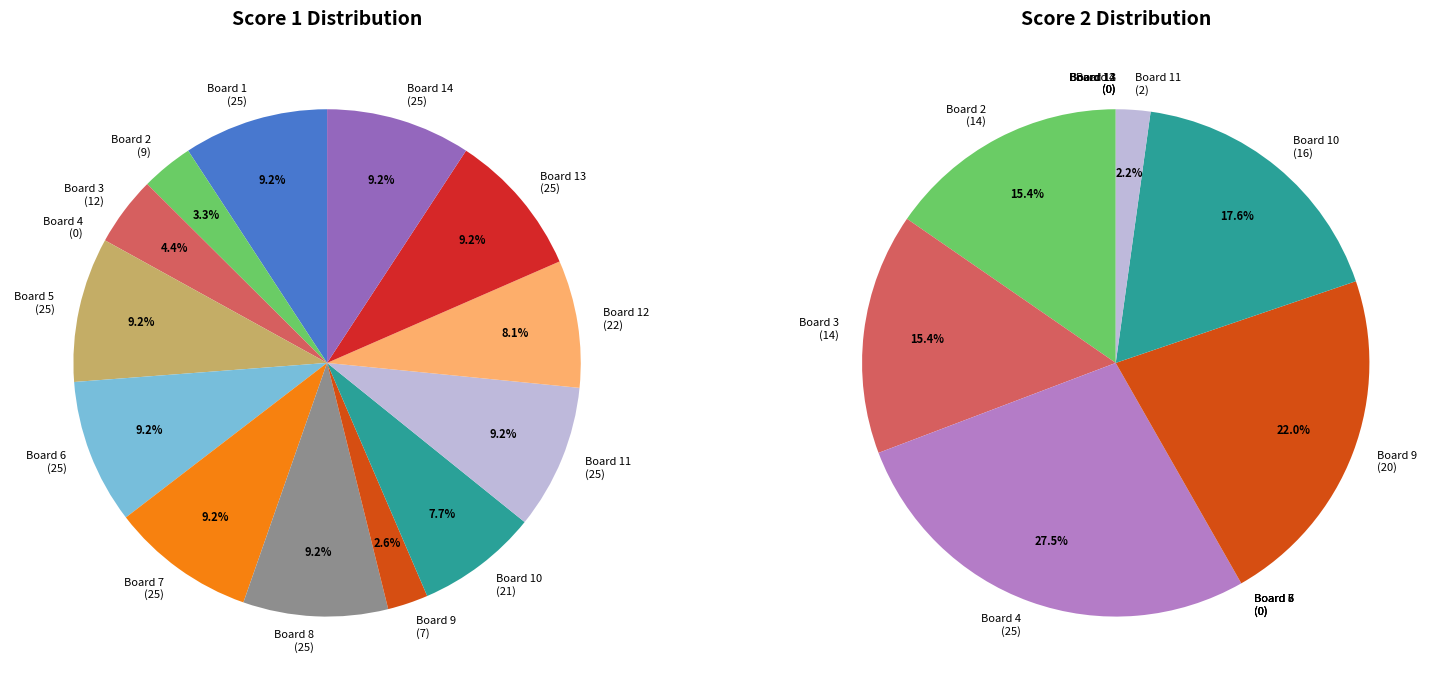

What percentage is the Board 4 slice, to the nearest percent?

27%